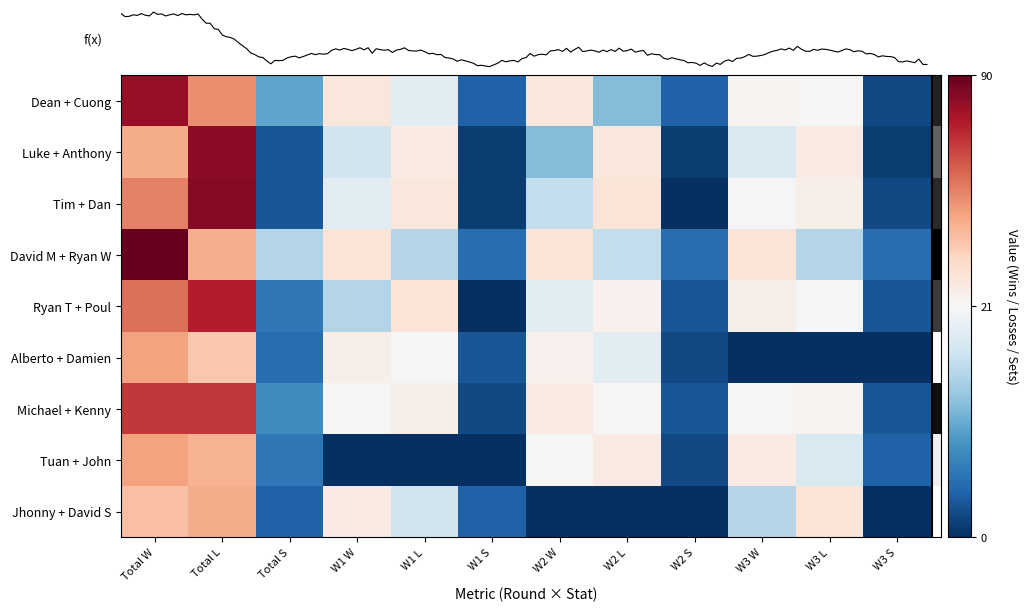

Rank the series by their maximum value, from lowest to highest.

Jhonny + David S, Alberto + Damien, Tuan + John, Michael + Kenny, Ryan T + Poul, Dean + Cuong, Luke + Anthony, Tim + Dan, David M + Ryan W